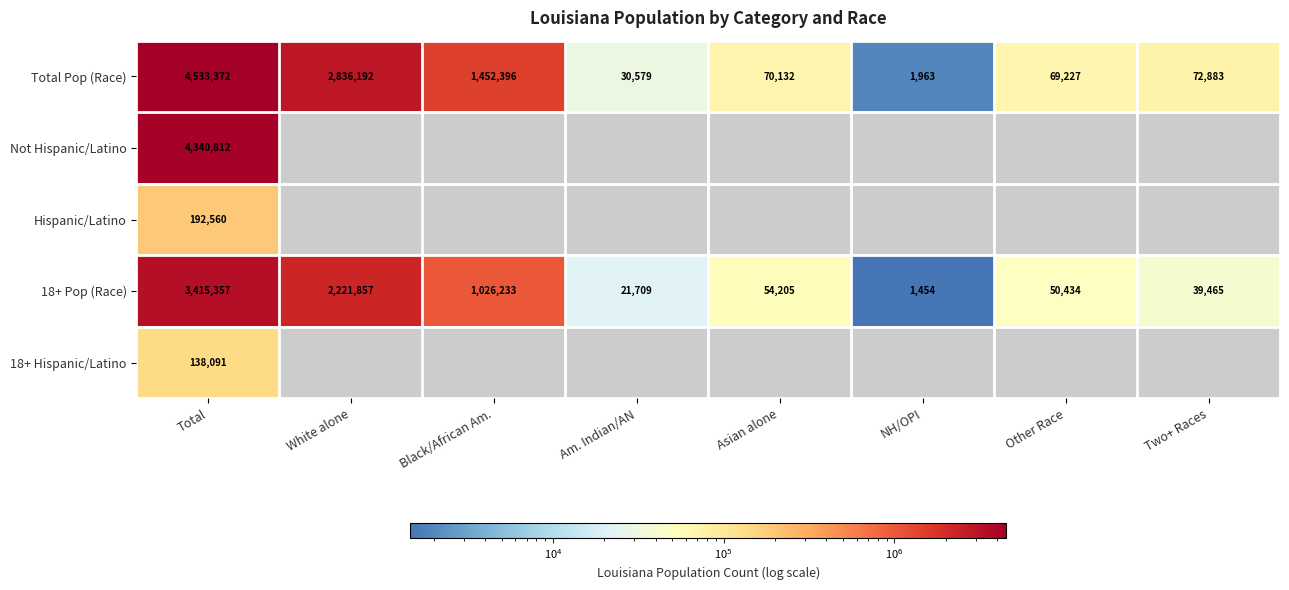

How many values in the Total Pop (Race) series are below 72883?

4